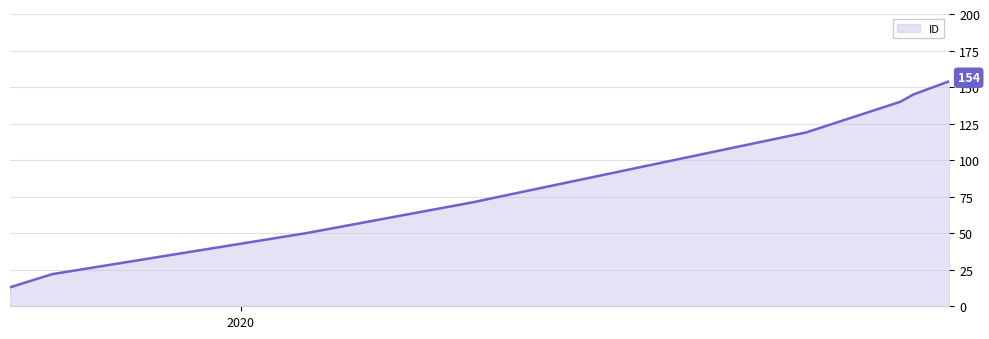

Reading right to left, extract all data points from this chart.

154	145	140	119	71	50	22	13